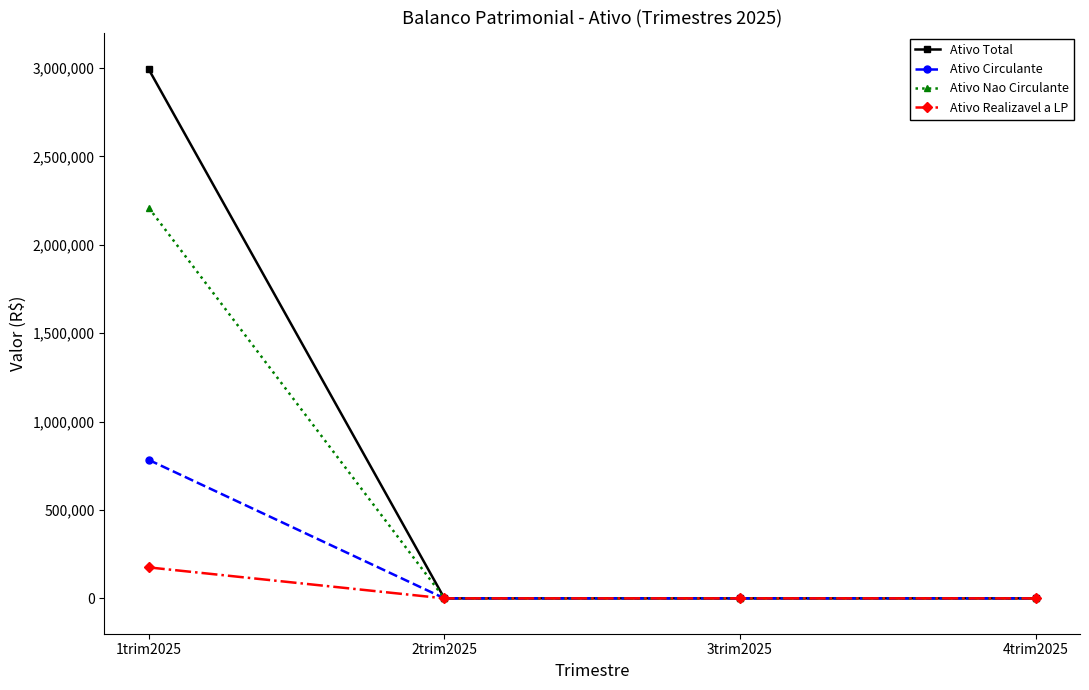

At which category is the sum across all series the highest?

1trim2025